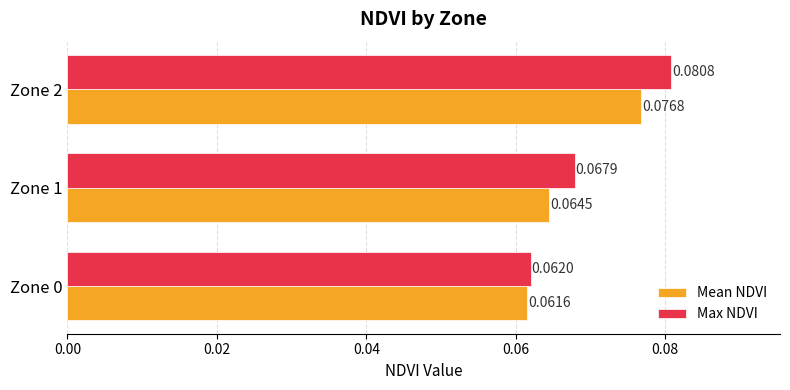

Which series has the largest range (max minus min)?

Max NDVI